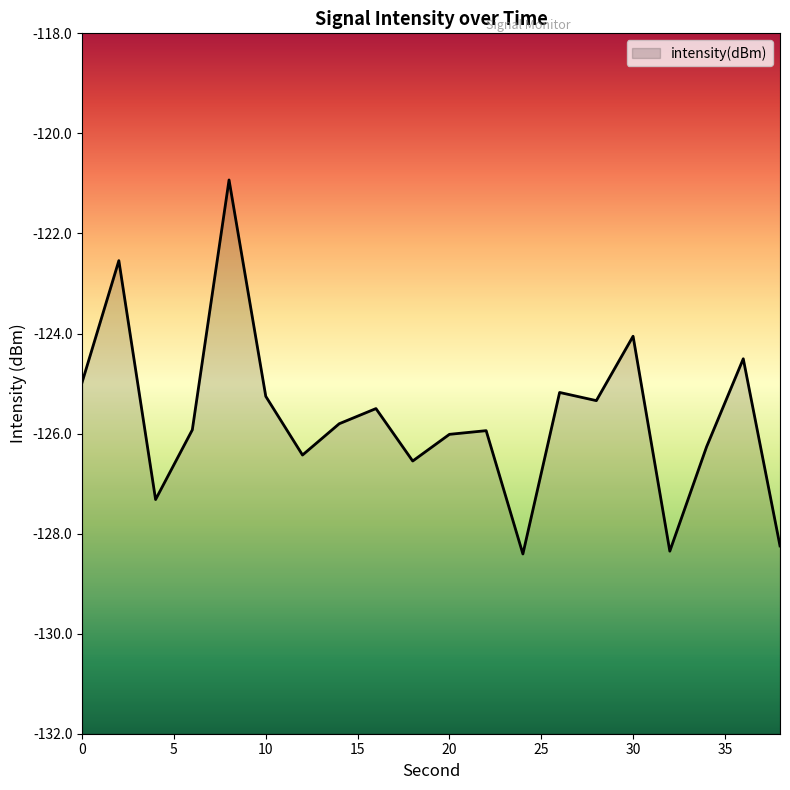

Does the chart have visible grid lines?

No